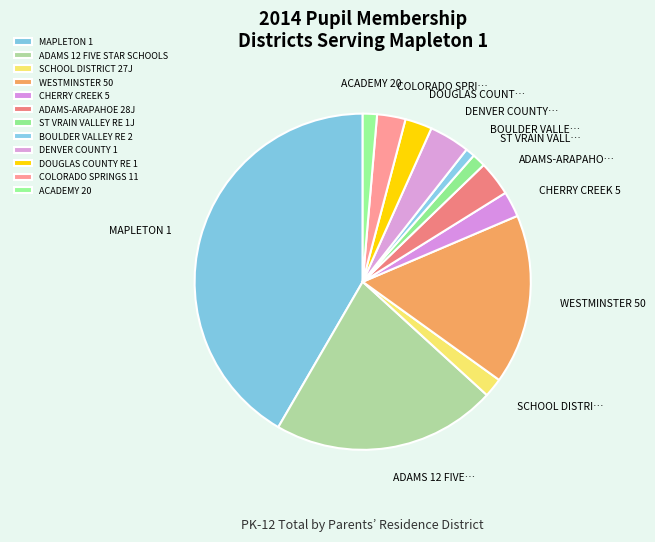

Is the sum of MAPLETON 1 and ST VRAIN VALLEY RE 1J greater than half?

No